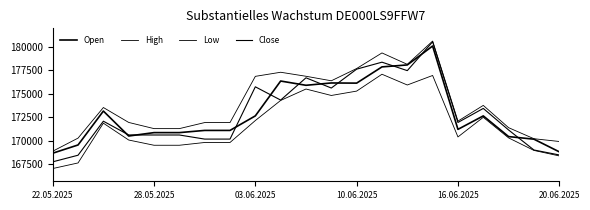

Does the chart display data point markers on the line(s)?

No